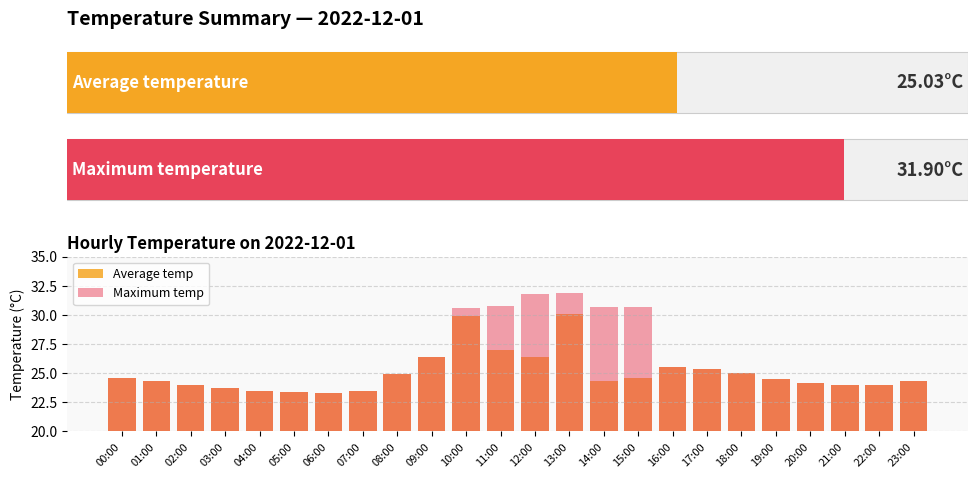

At which label does Maximum temp reach its peak?

13:00